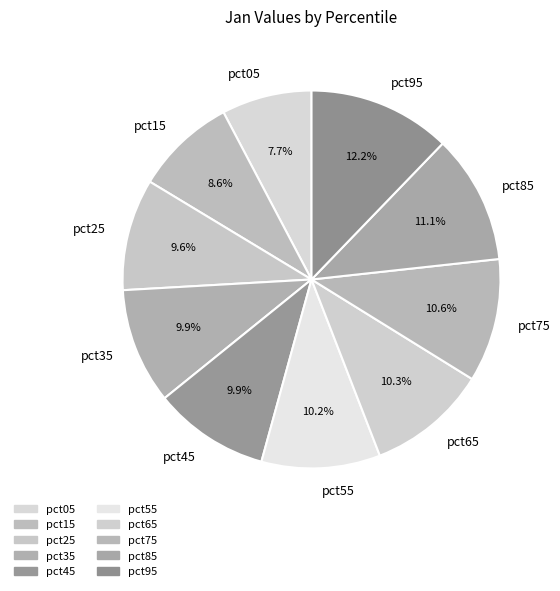

Which category has the biggest portion of the pie?

pct95